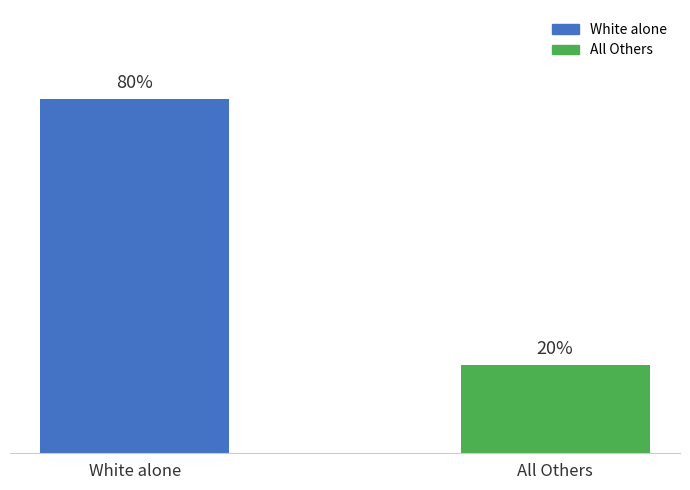

At which category does the chart reach its peak across all series?

White alone